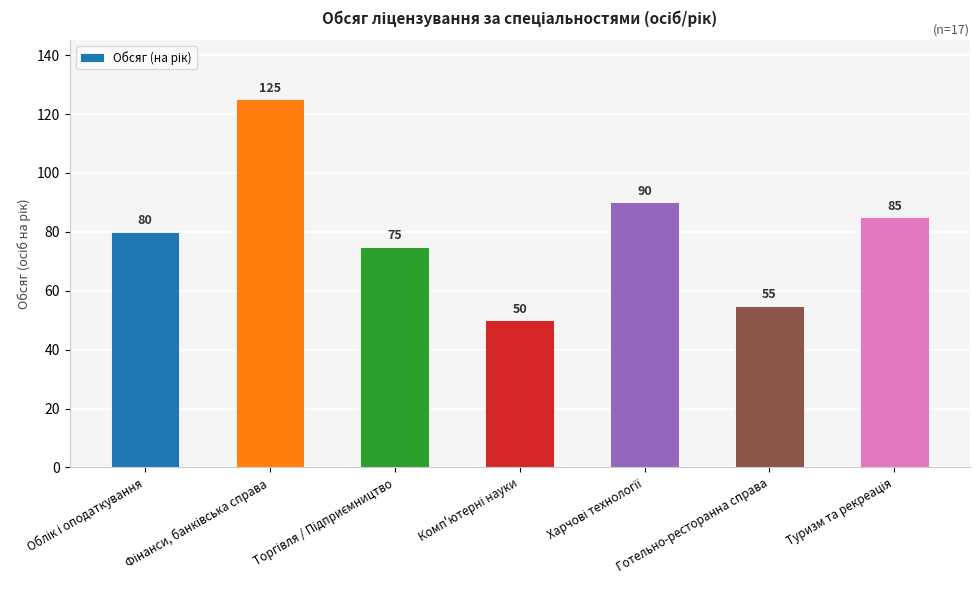

What is the value of the 7th bar from the left?

85